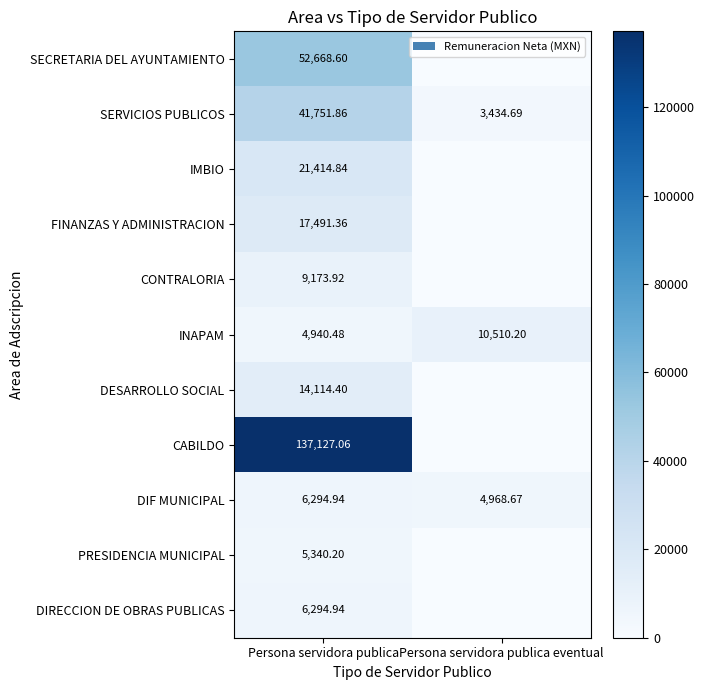

Where is DIF MUNICIPAL nearest to the value 5631?

Persona servidora publica eventual